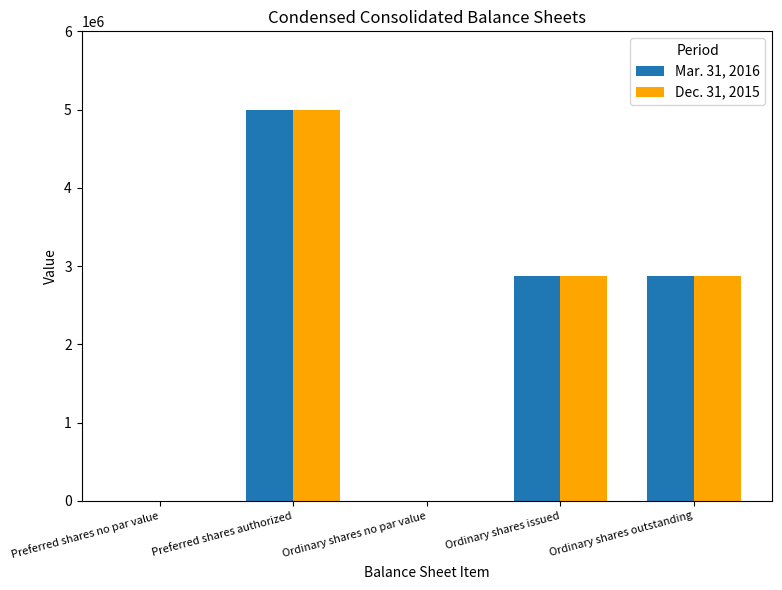

What is the total value across all series at Preferred shares authorized?

10000000